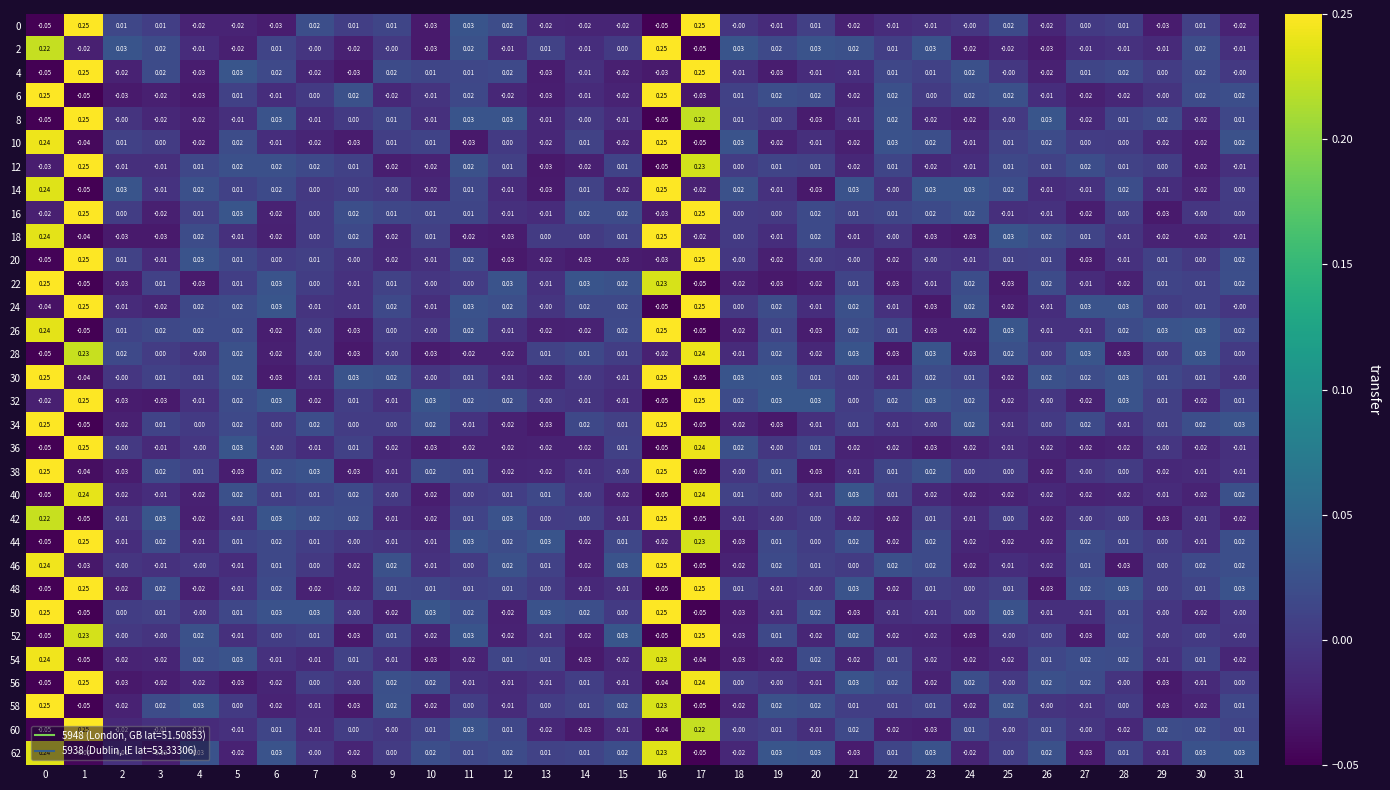

Is the value of 46 at 19 greater than the value of 28 at 29?

Yes